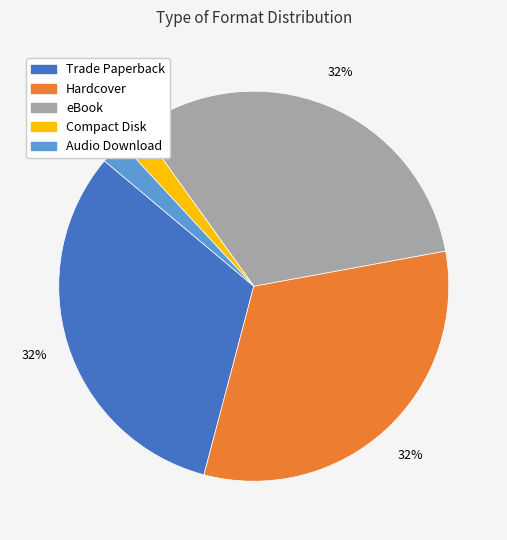

How many segments does this pie chart have?

5